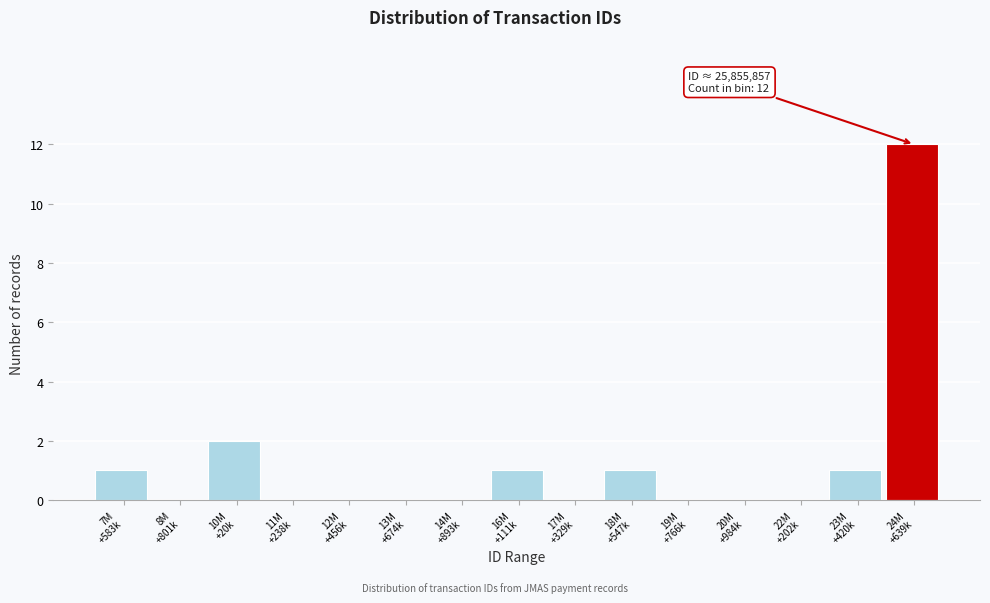

What is the sum of all values?

18